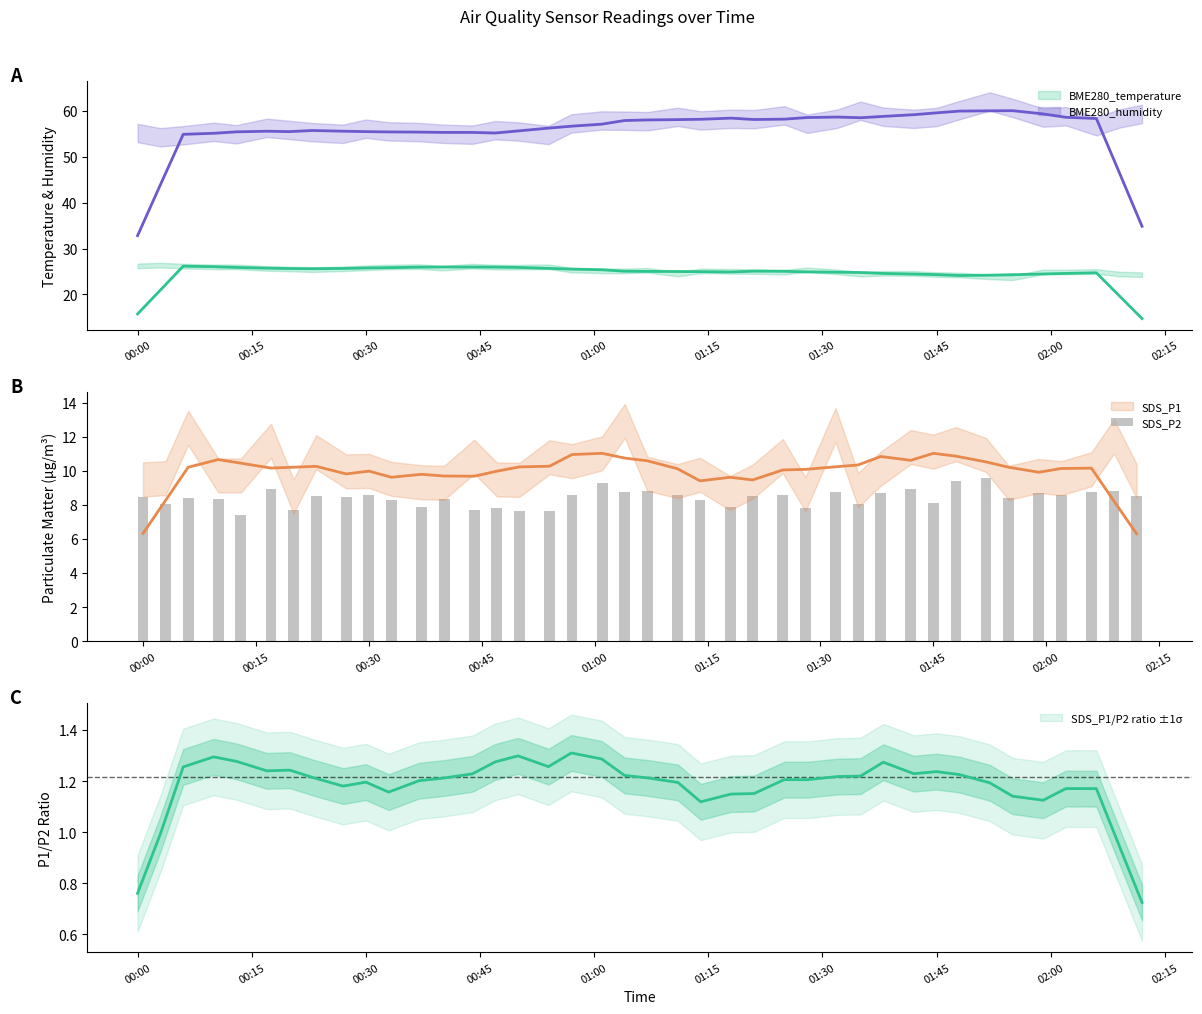

Where is the data nearest to the value 8?

00:15